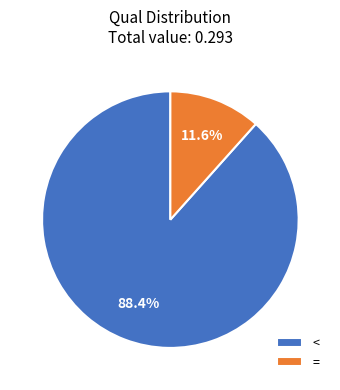

To the nearest percent, what is the difference between the largest and smallest slice percentages?

77%